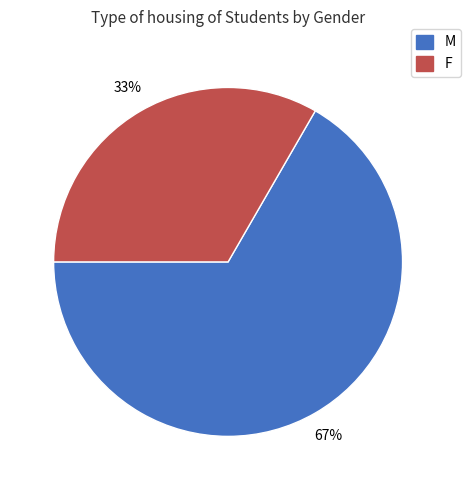

Which has a higher value, M or F?

M